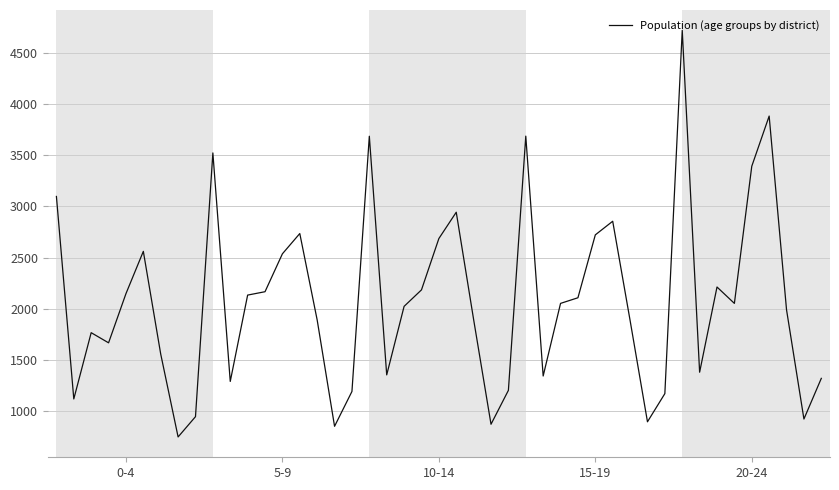

What is the minimum value shown in the chart?

748